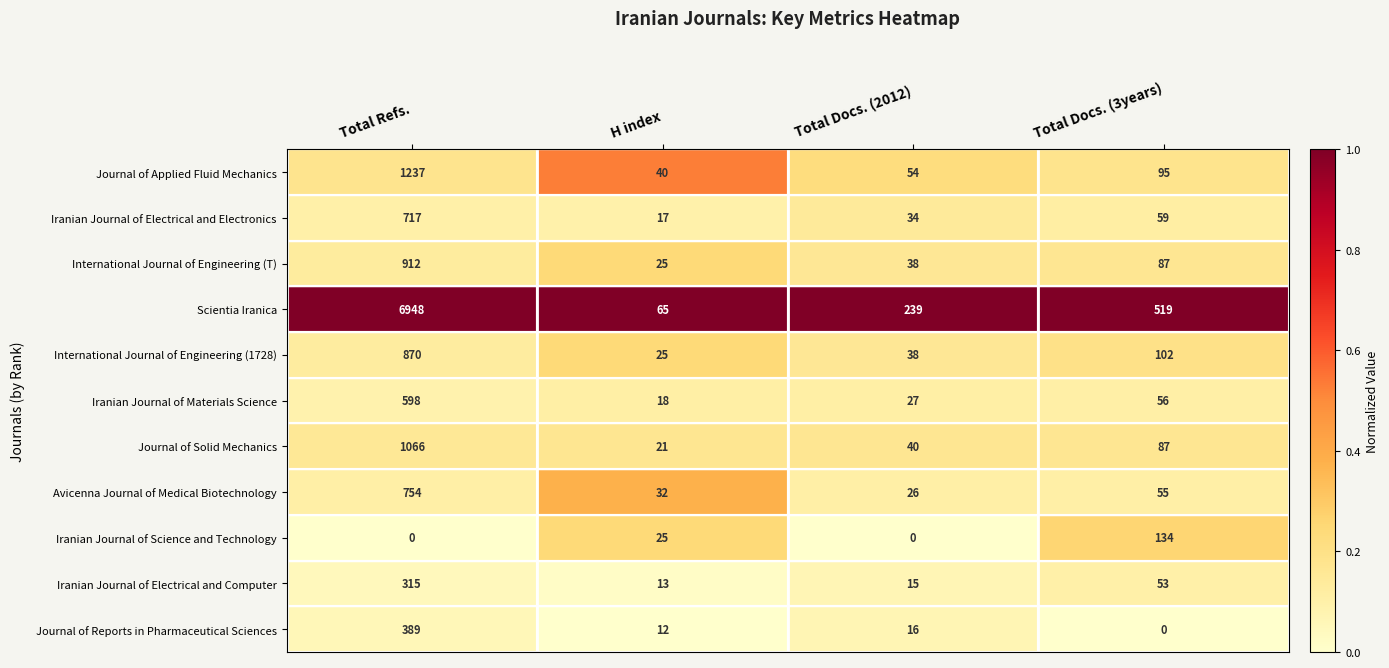

Where does the Iranian Journal of Electrical and Electronics series first go above 59?

Total Refs.